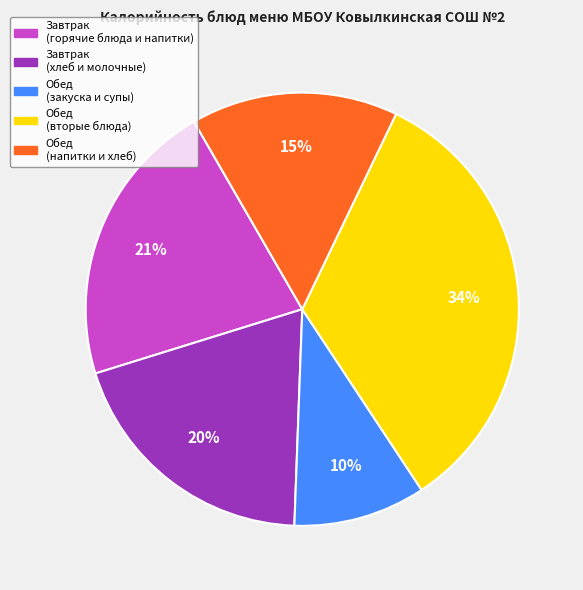

Do Обед (закуска и супы) and Обед (вторые блюда) together represent more than half of the pie?

No